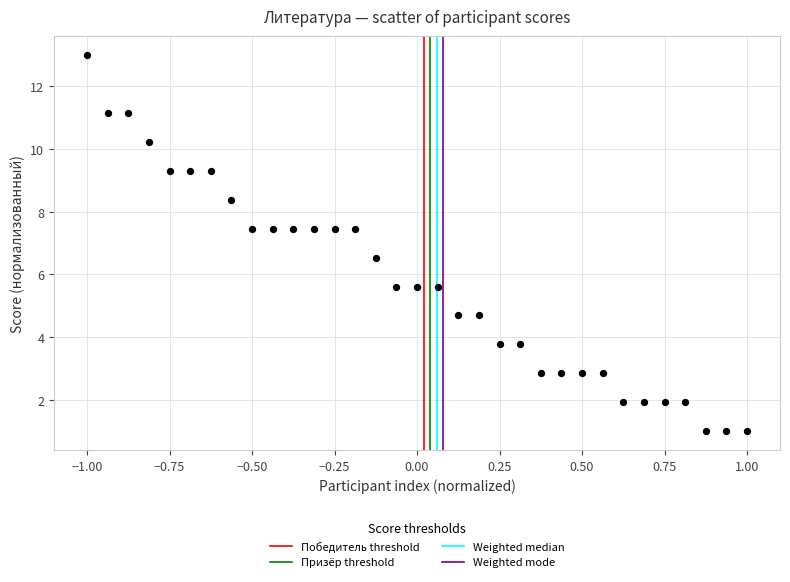

What is the range of X values (max minus min)?

2.0